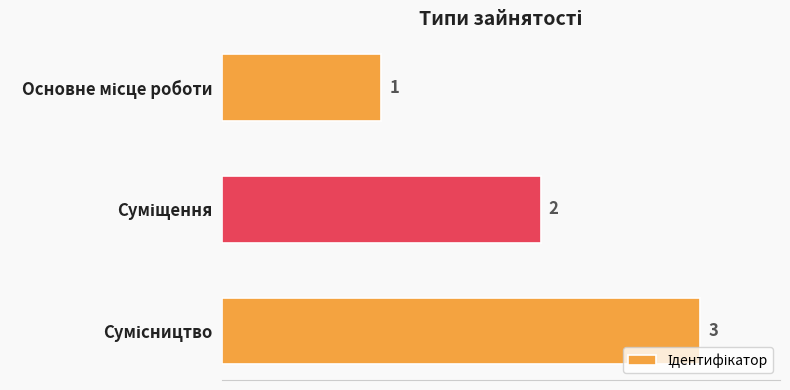

What is the value of the 2nd bar from the top?

2